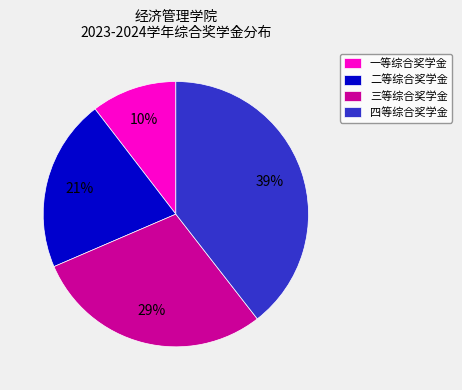

How many segments does this pie chart have?

4